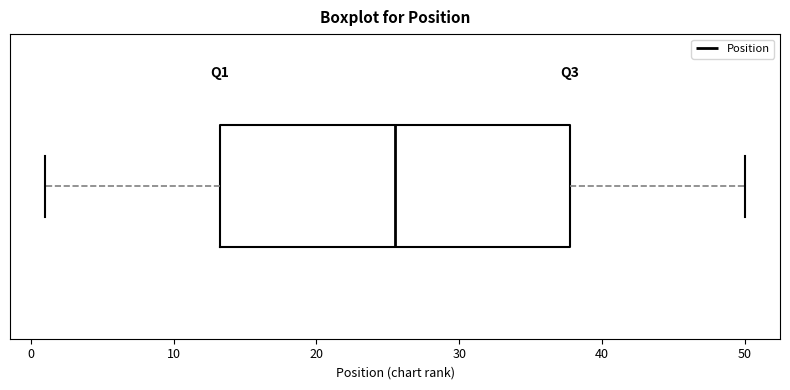

Read this box plot against the x-axis: the position of the median line, the range covered by the box, and the ends of both whiskers. The values are not printed on the chart, so give them approximately, as read against the axis.

median 26, box 13 to 38, whiskers 1 to 50